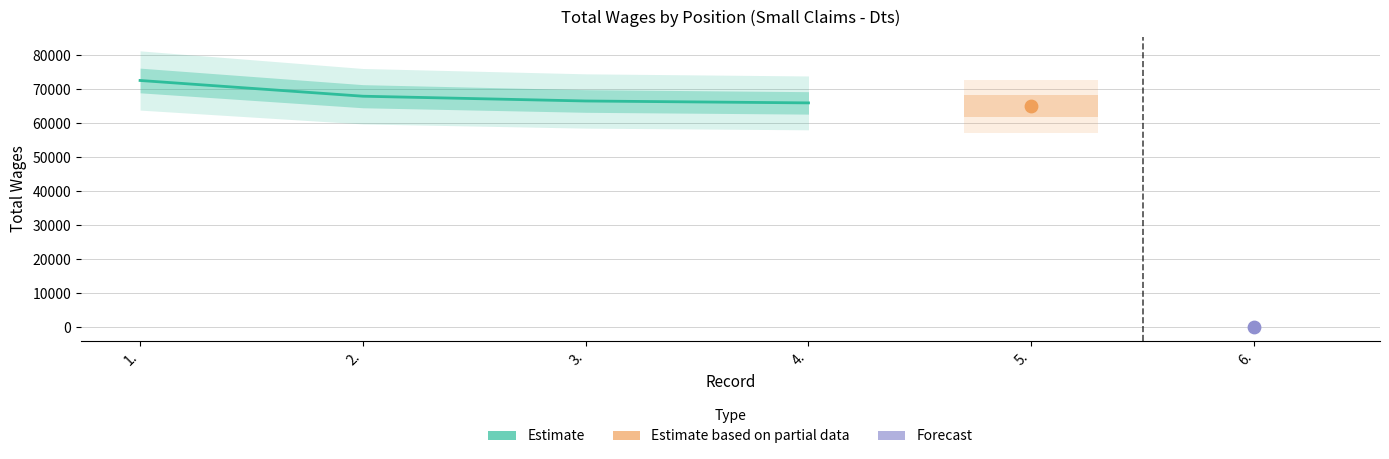

Between 2. and 4., which is larger?

2.